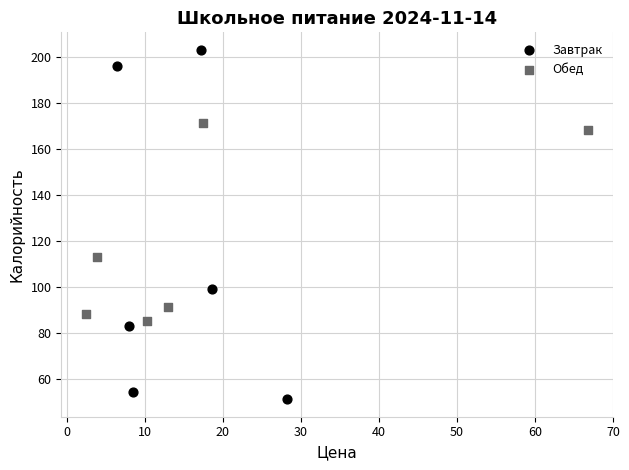

Which series contains the lowest Y value?

Завтрак